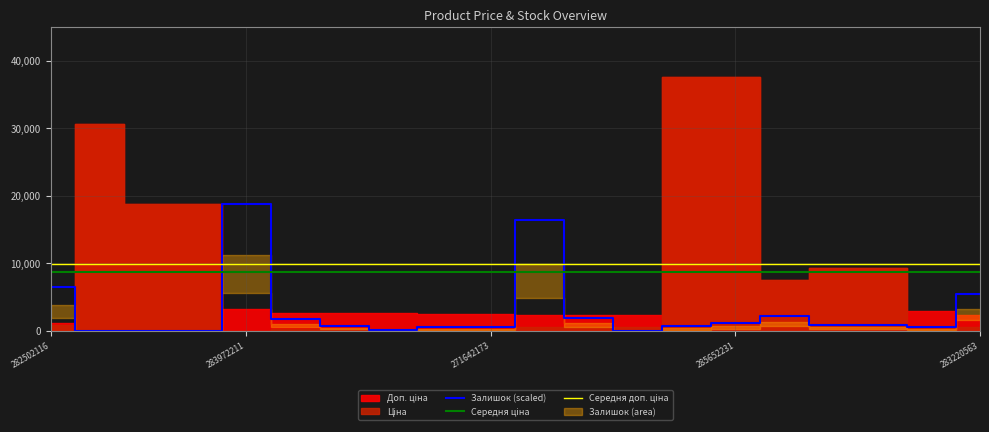

The Залишок (scaled) series shows 5216.1 at 283972211. True or false?

False